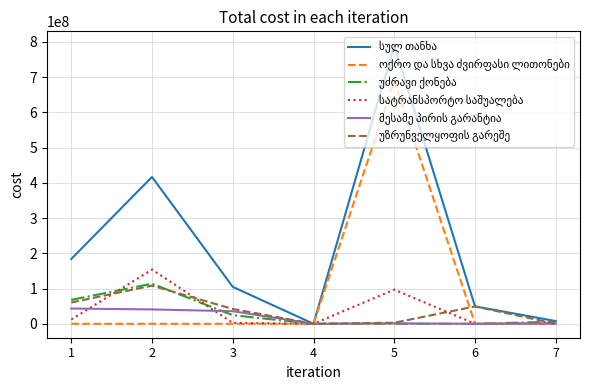

What is the greatest value displayed?

790666474.9